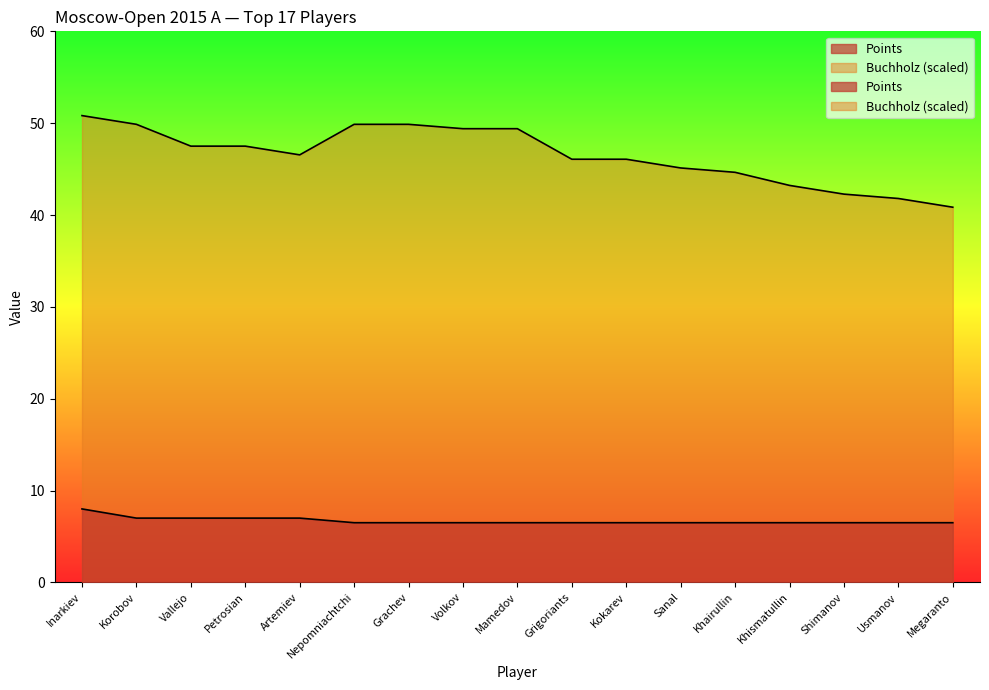

At which label is Buchholz closest to 45?

Sanal